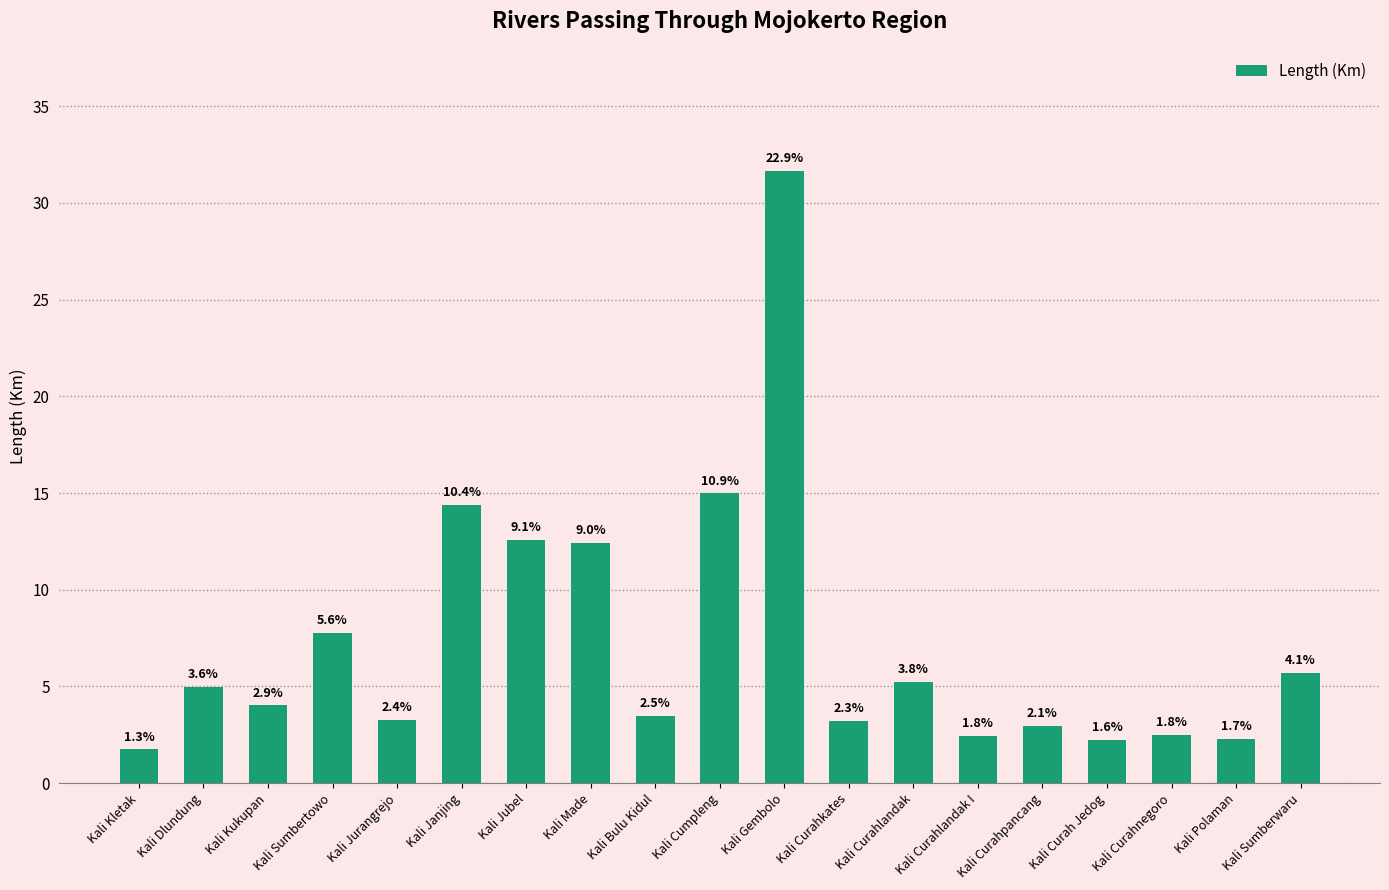

How many bars are there in total?

19